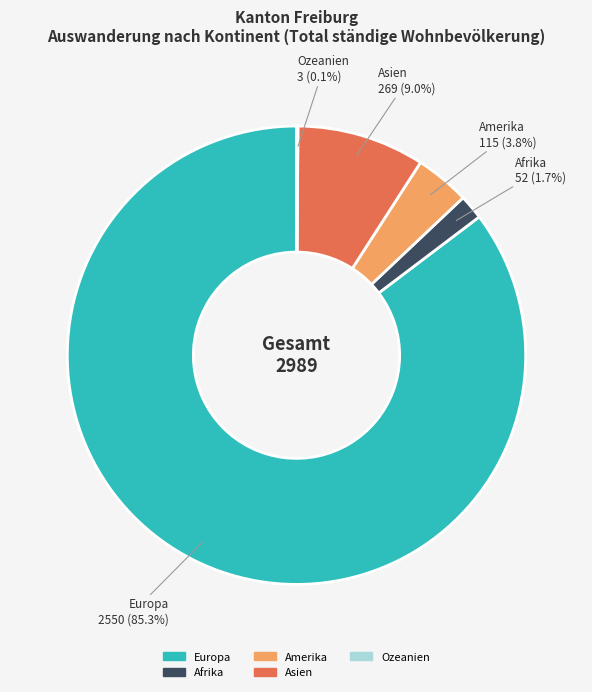

Which slice represents more than half of the pie?

Europa